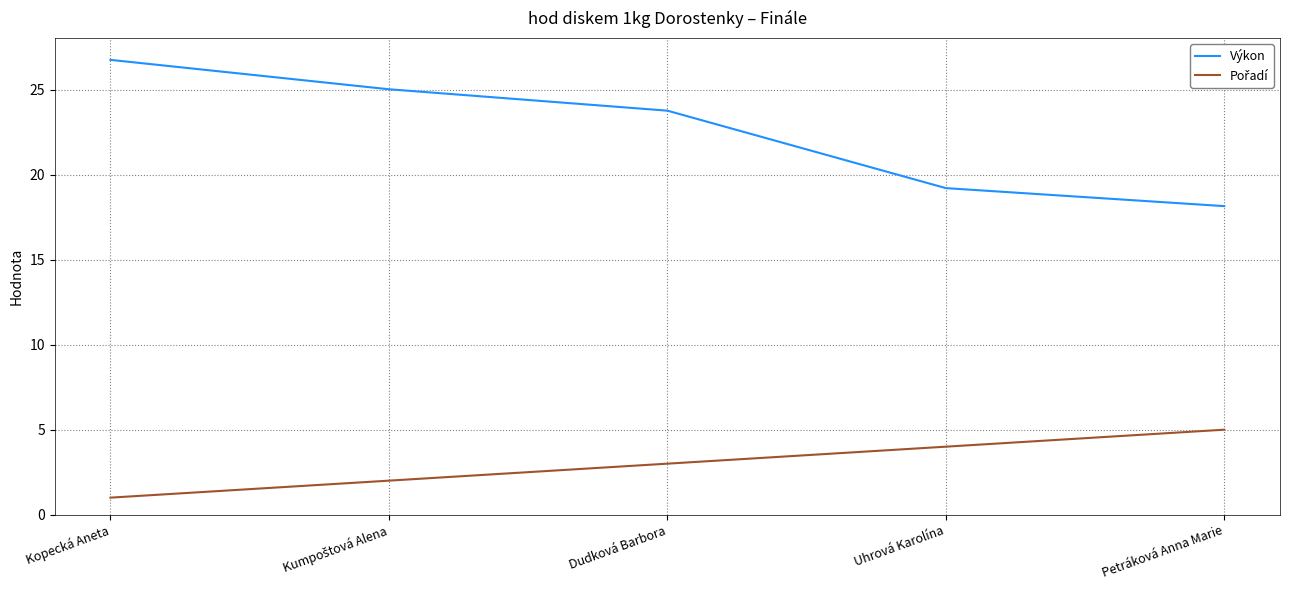

True or false: Výkon has a value of 31.9 at Dudková Barbora.

False